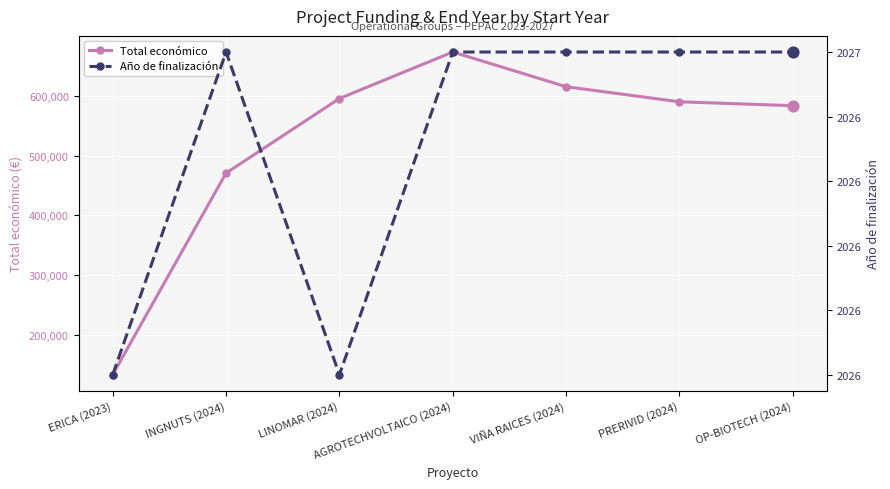

Is the value of Total económico at OP-BIOTECH (2024) greater than the value of Año de finalización at VIÑA RAICES (2024)?

Yes